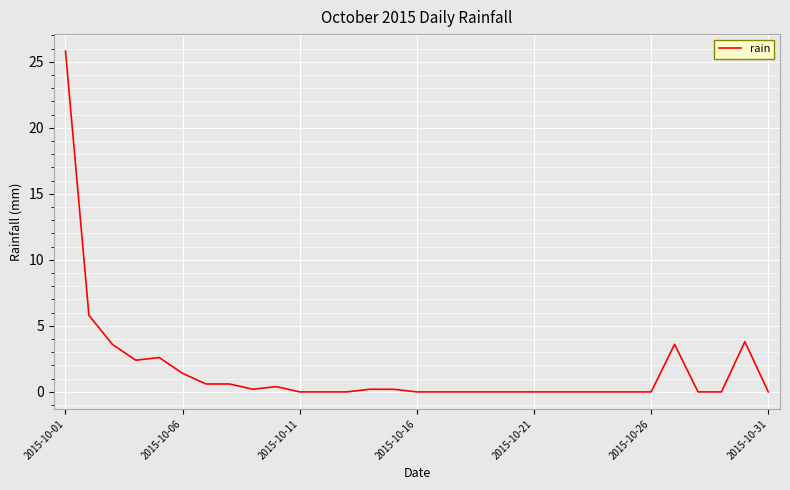

What is the greatest value displayed?

25.8